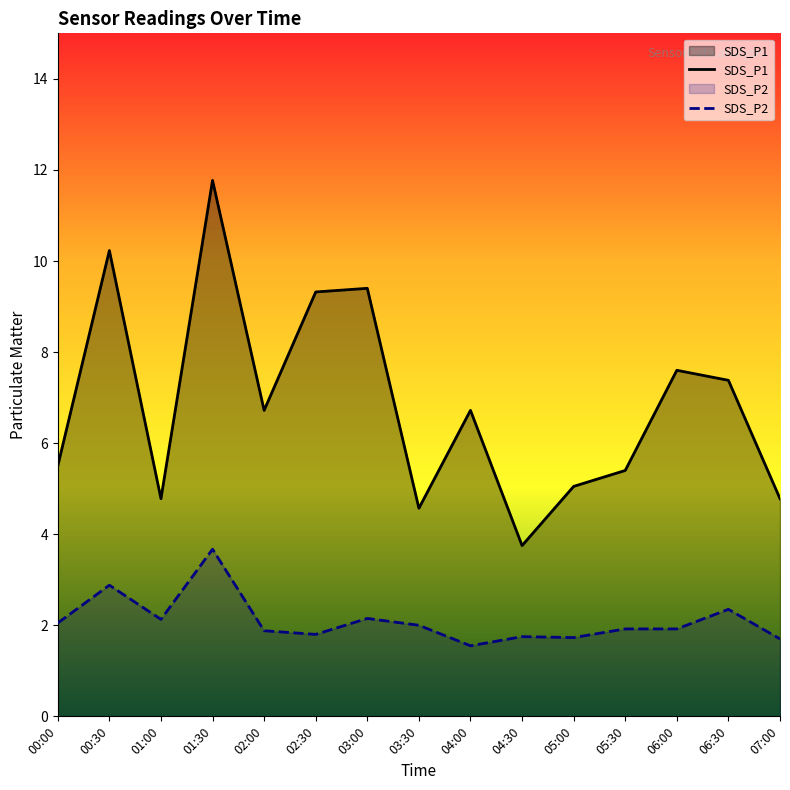

Reading right to left, extract all data points from this chart.

SDS_P1: 07:00=4.8	06:30=7.4	06:00=7.6	05:30=5.4	05:00=5.0	04:30=3.8	04:00=6.7	03:30=4.6	03:00=9.4	02:30=9.3	02:00=6.7	01:30=11.8	01:00=4.8	00:30=10.2	00:00=5.5
SDS_P2: 07:00=1.7	06:30=2.4	06:00=1.9	05:30=1.9	05:00=1.7	04:30=1.8	04:00=1.6	03:30=2.0	03:00=2.1	02:30=1.8	02:00=1.9	01:30=3.7	01:00=2.1	00:30=2.9	00:00=2.0